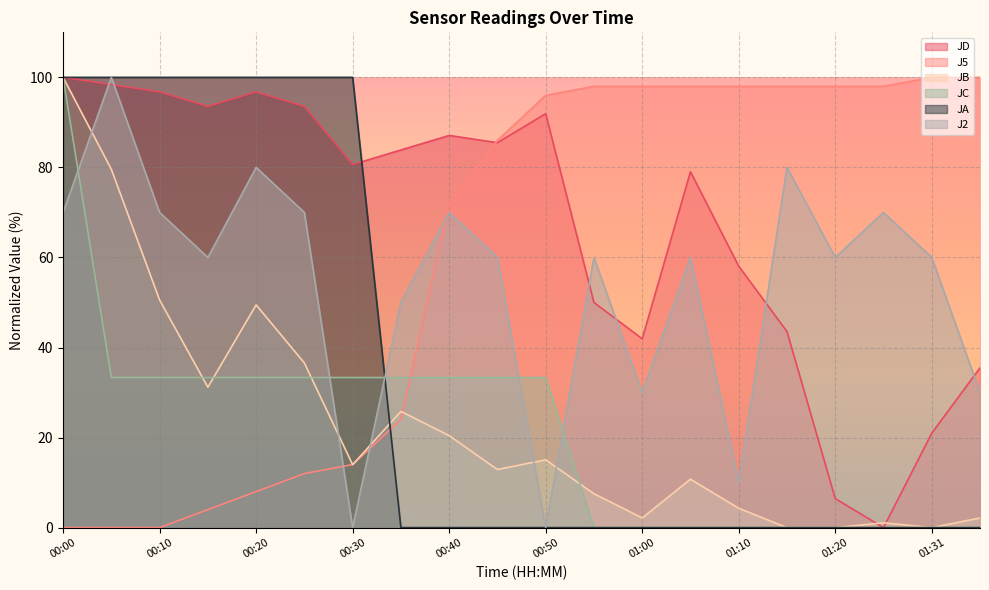

The J2 series shows 30.0 at 01:00. True or false?

True